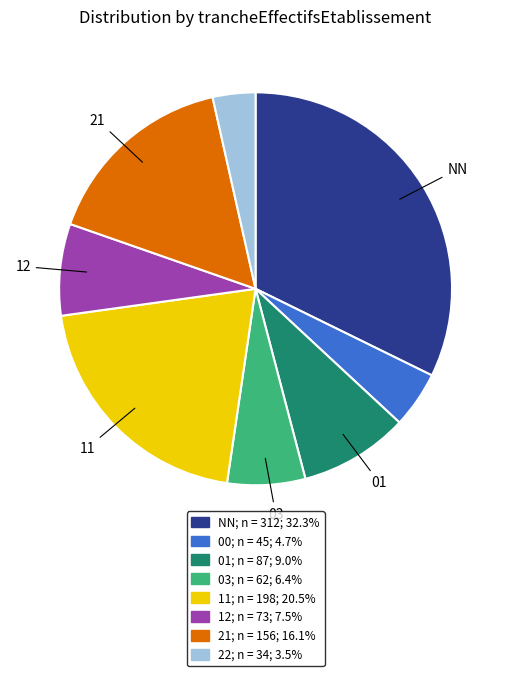

Is 11 the majority of the pie?

No